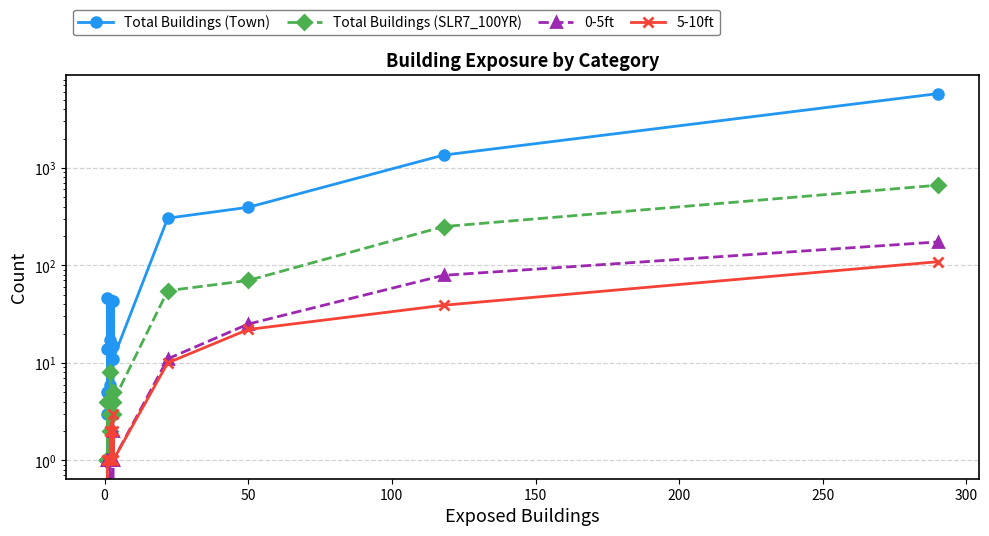

What is the value of the Total Buildings (SLR7_100YR) point at the 14th from the left?

70